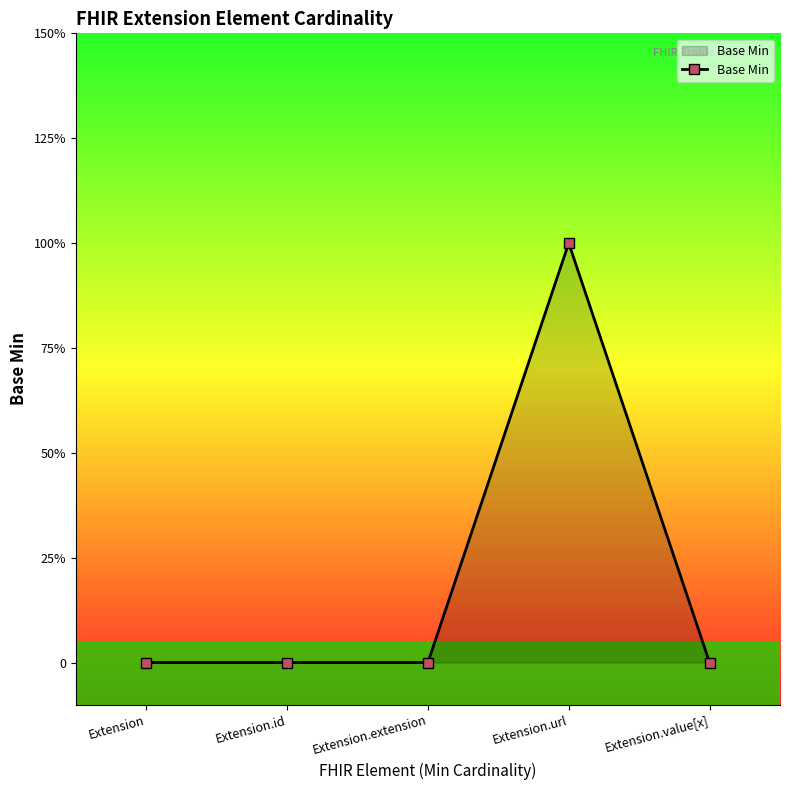

What position from the left is Extension.extension?

3